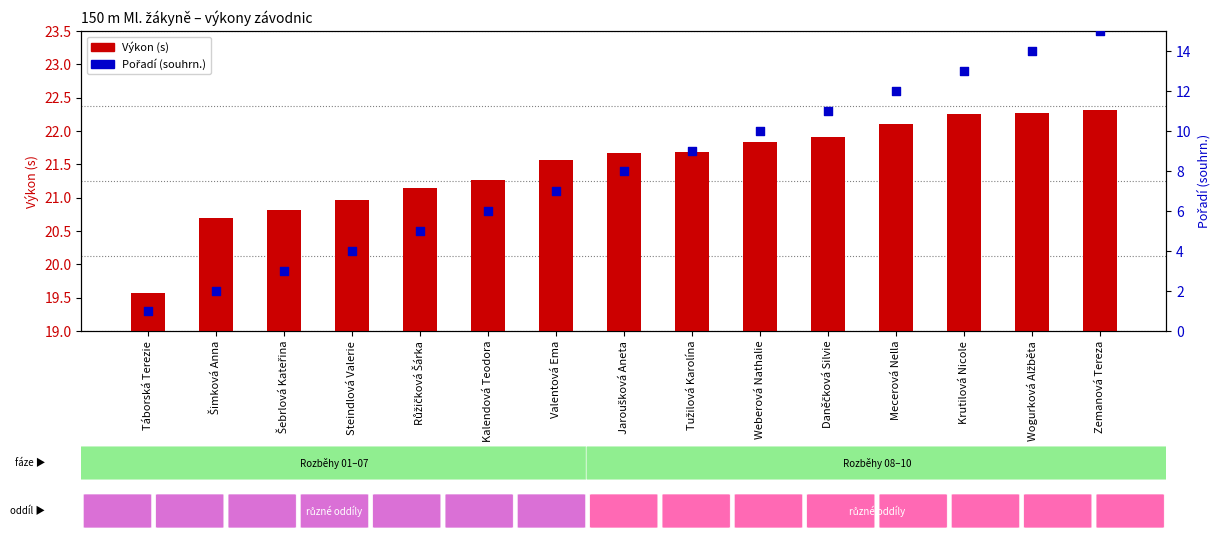

Which series has the largest total across all categories?

Výkon (s)